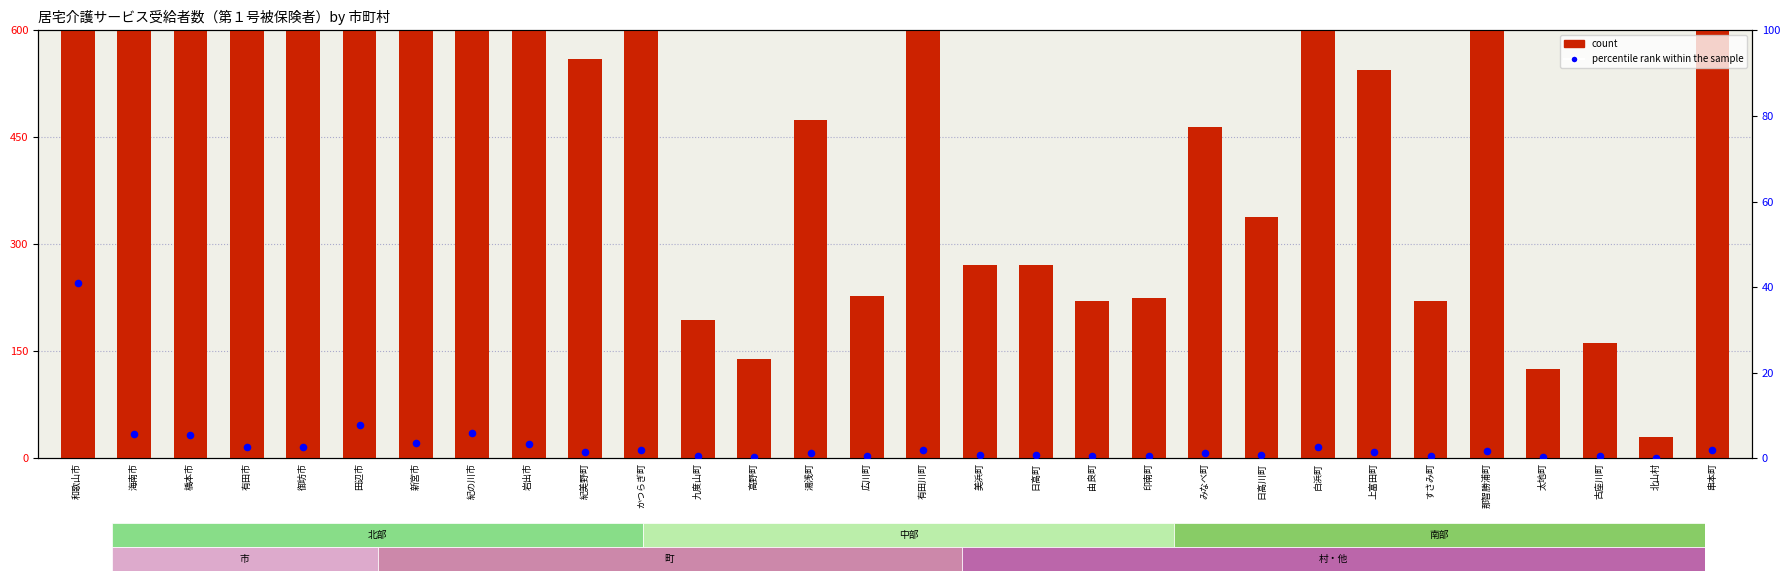

Which series has the largest total across all categories?

count